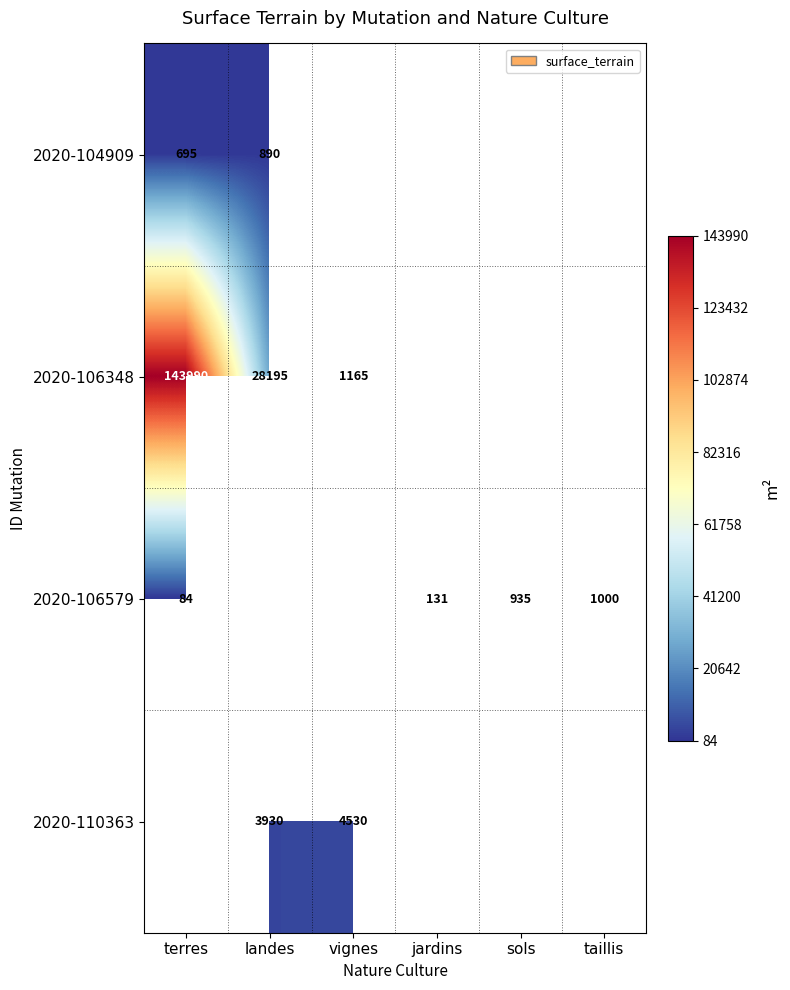

Is it true that 2020-110363 equals 4530 at vignes?

True